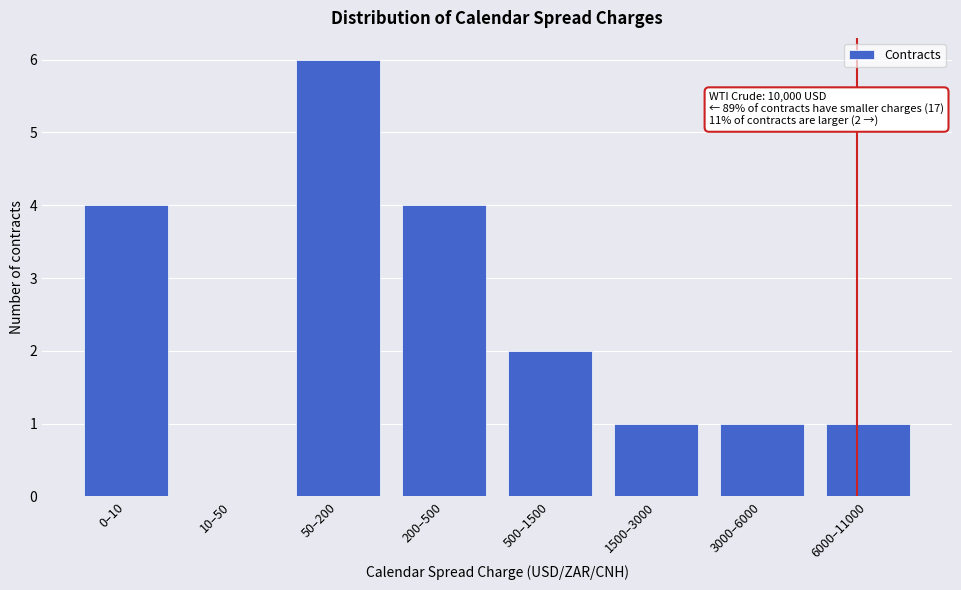

Reading left to right, list all the values displayed in this chart.

0–10=4	10–50=0	50–200=6	200–500=4	500–1500=2	1500–3000=1	3000–6000=1	6000–11000=1